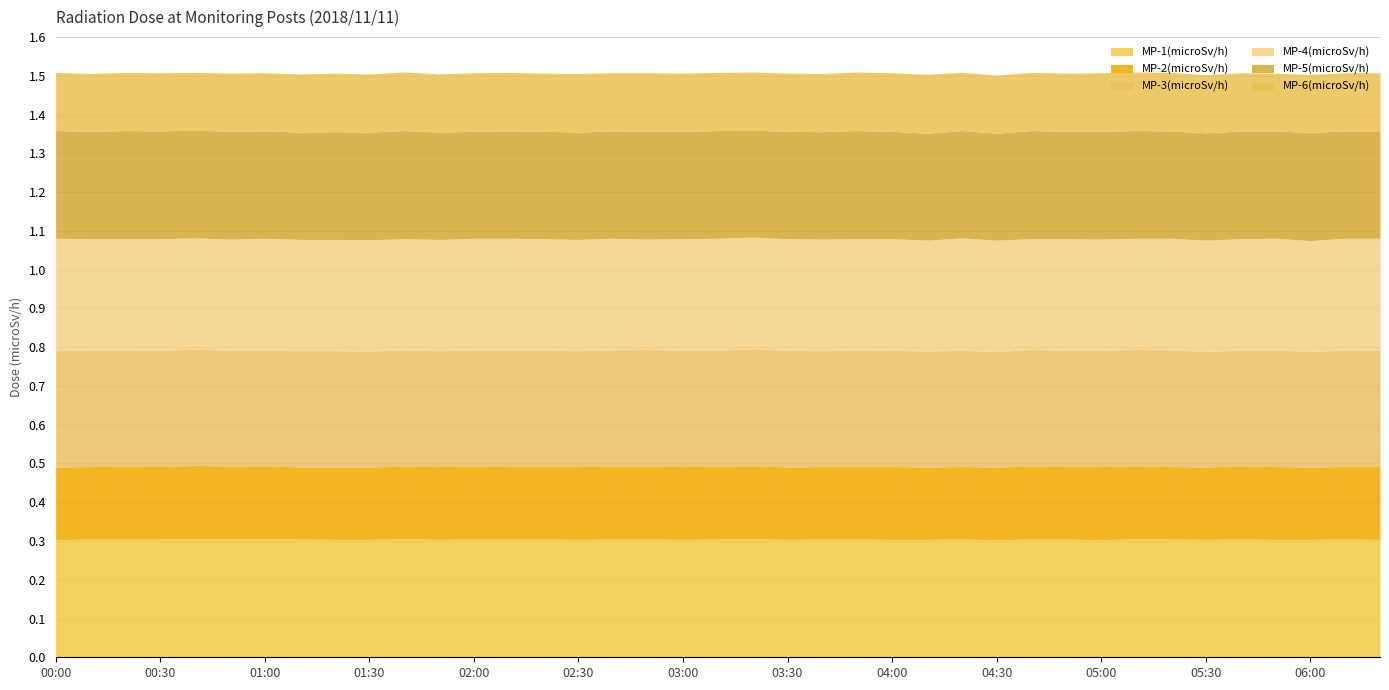

At which category does MP-1(microSv/h) reach its first local peak?

00:40